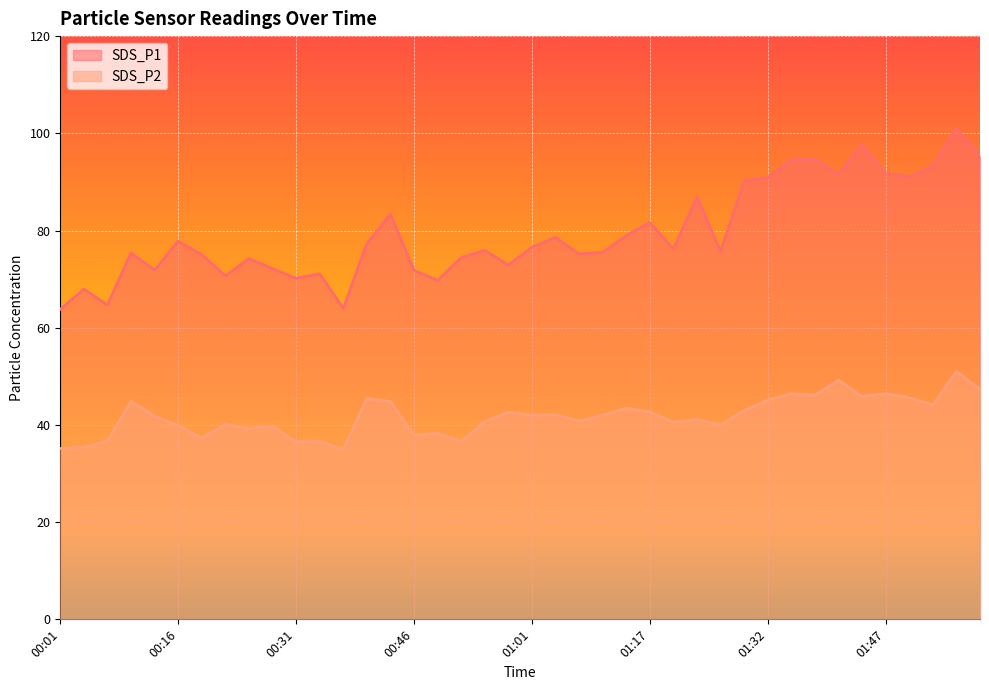

What is the spread (max minus min) of values at 00:46?

33.9